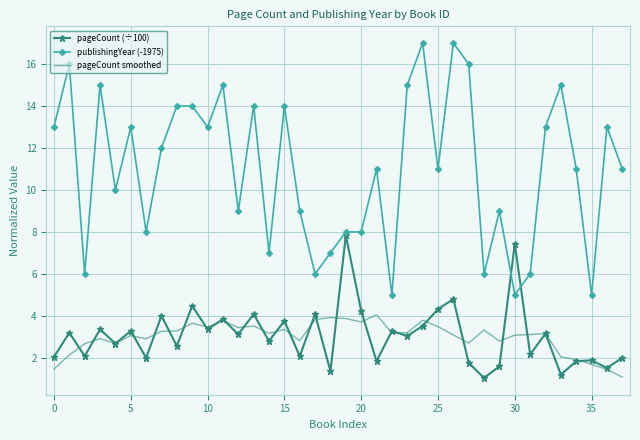

Which series has the widest spread of values?

publishingYear (-1975)